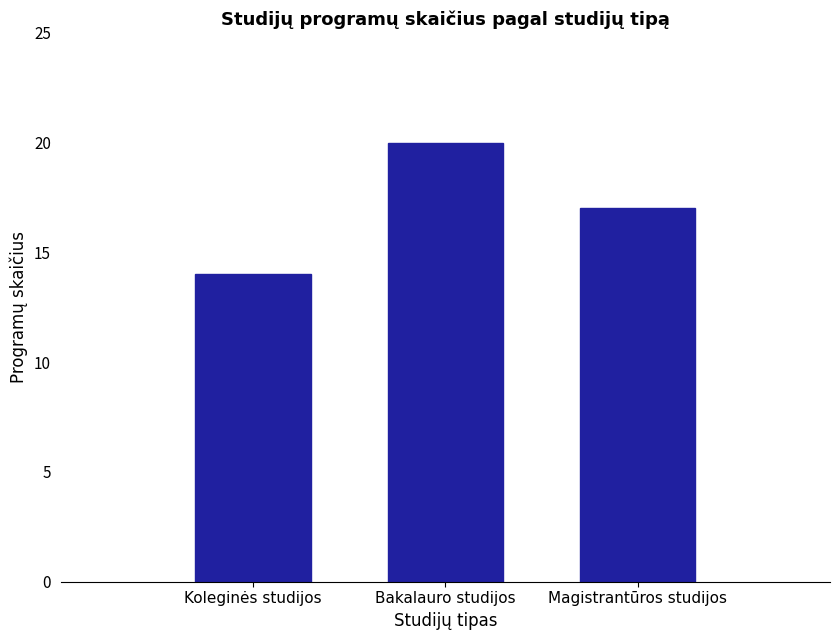

Reading left to right, extract all data points from this chart.

14	20	17